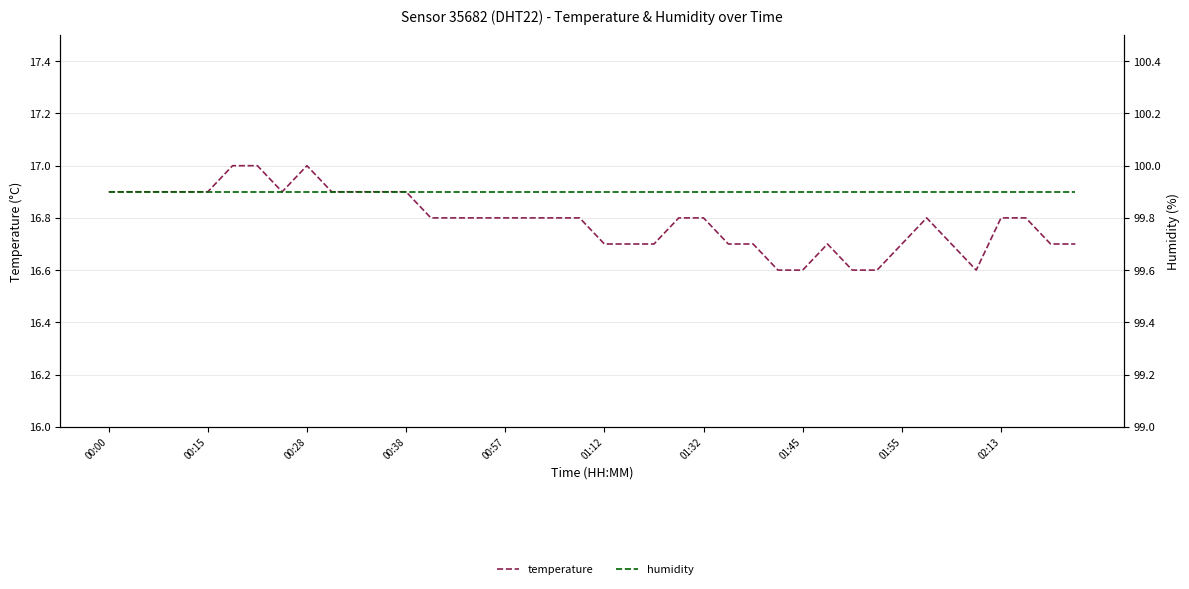

Between 36 and 11, which is larger?

11